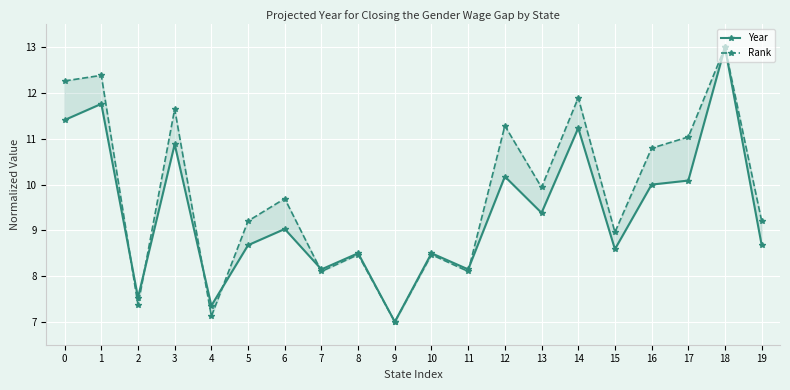

True or false: Year and Rank intersect in this chart.

True